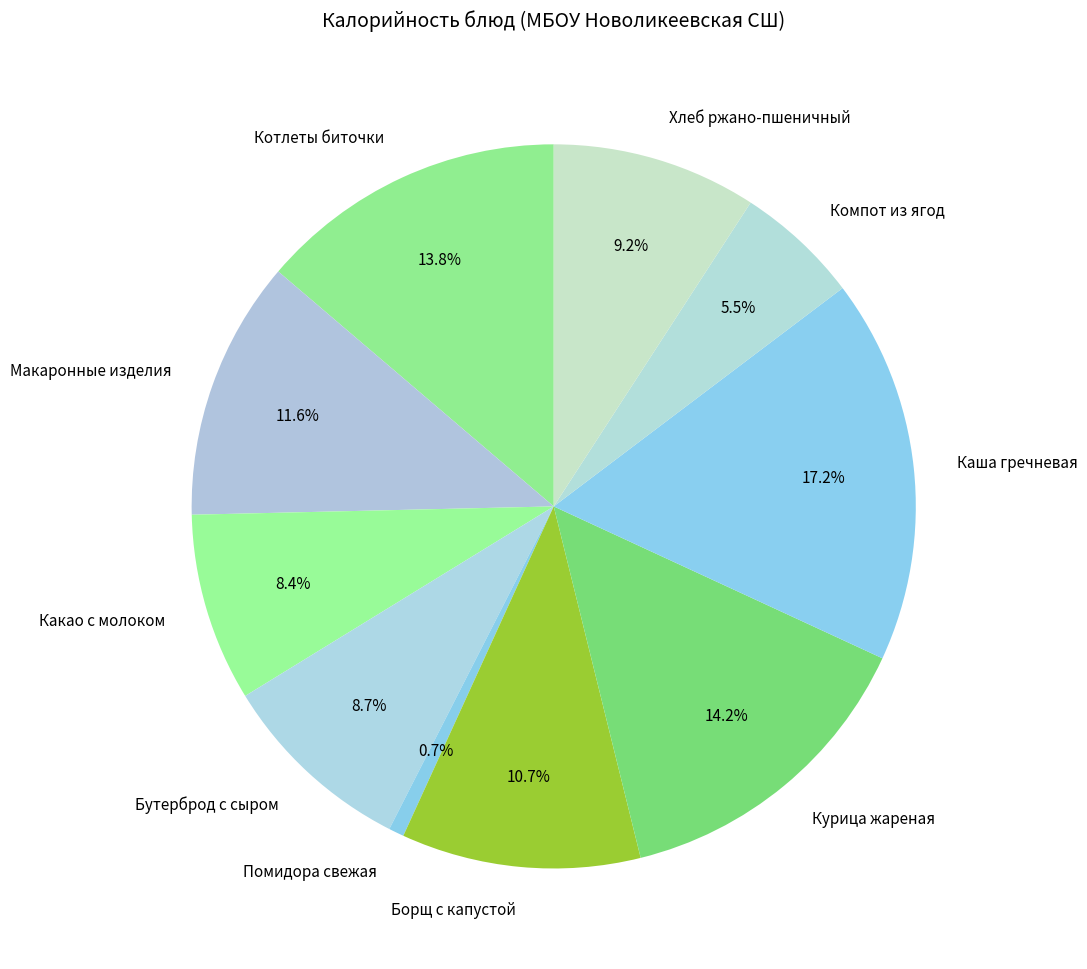

To the nearest percent, what portion does Каша гречневая represent?

17%